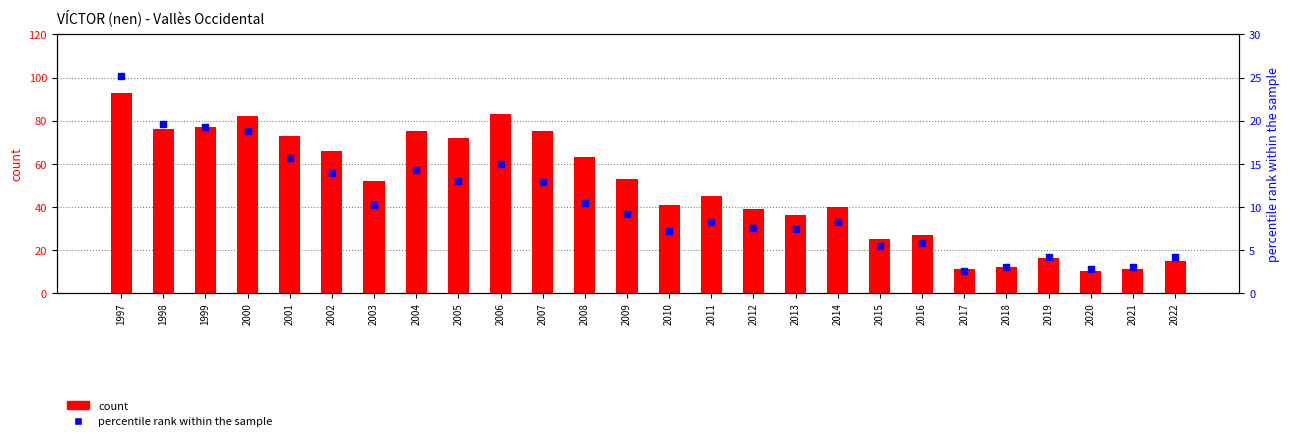

Which series has the largest total across all categories?

count